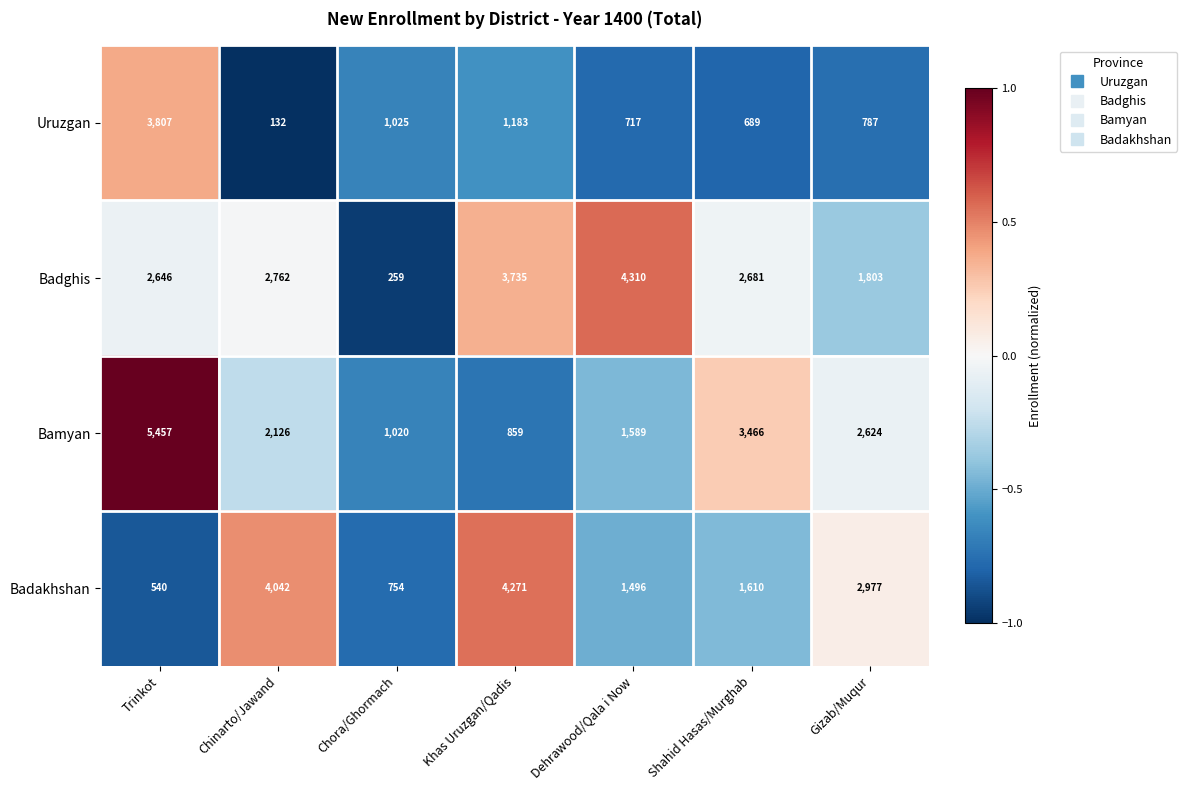

What is the smallest value displayed?

132